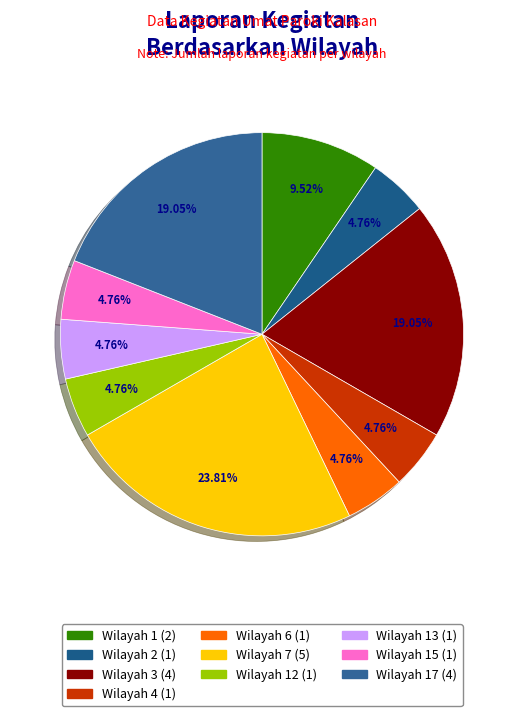

How many slices are in this pie chart?

10